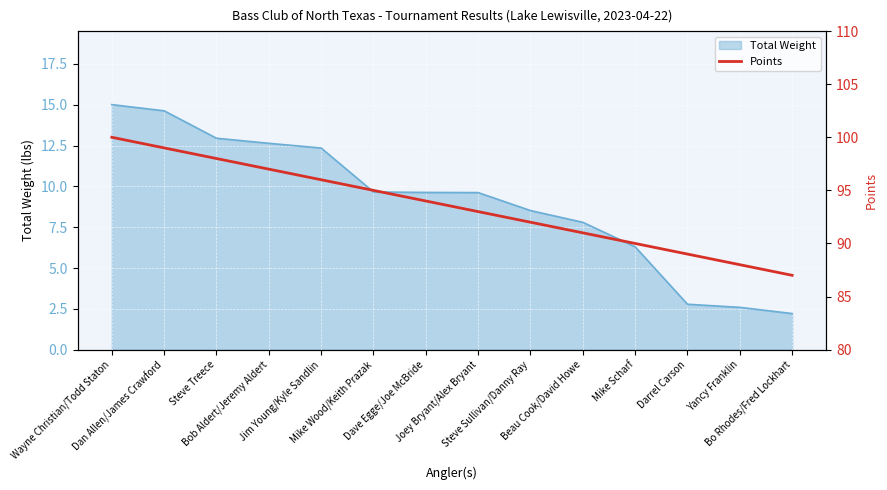

What is the difference between the maximum and minimum values?

13